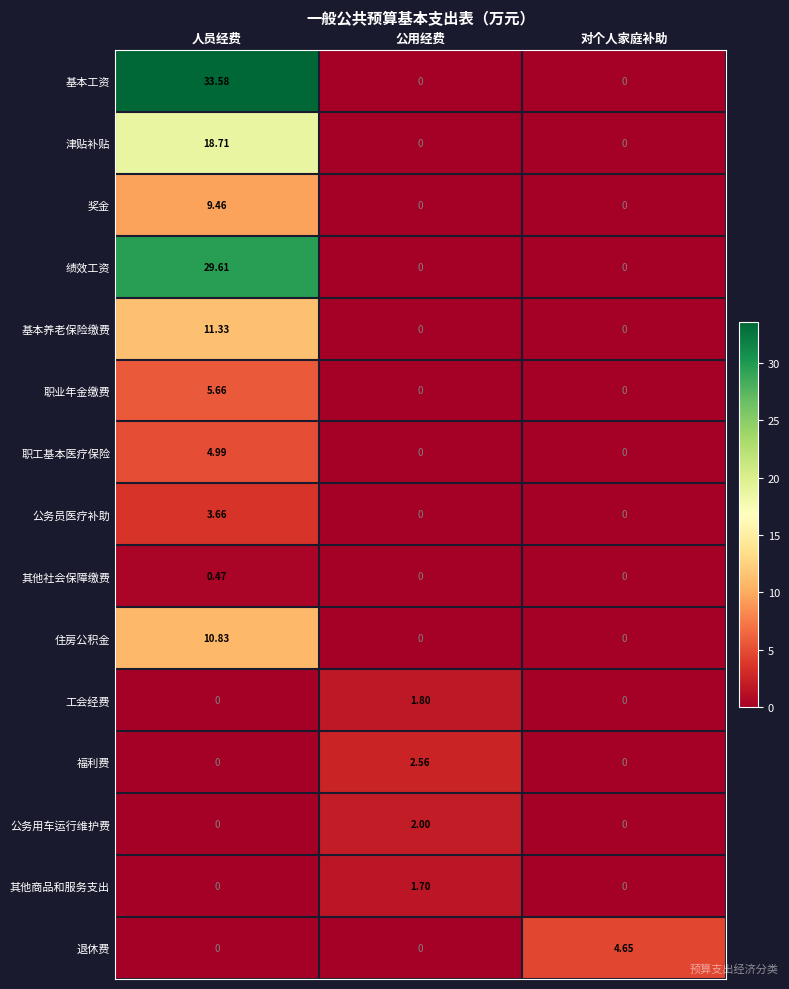

Which series has the widest spread of values?

基本工资